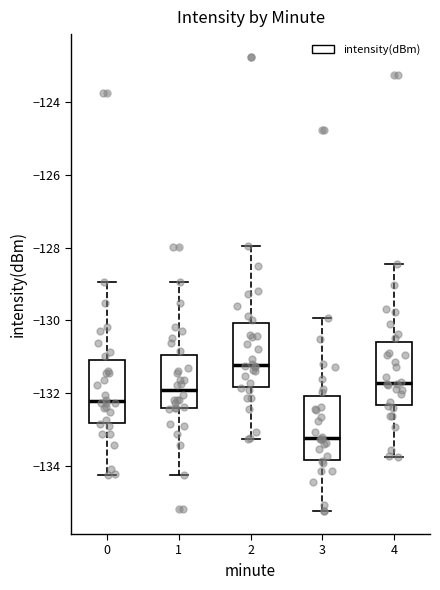

Which box's median line is the lowest?

3